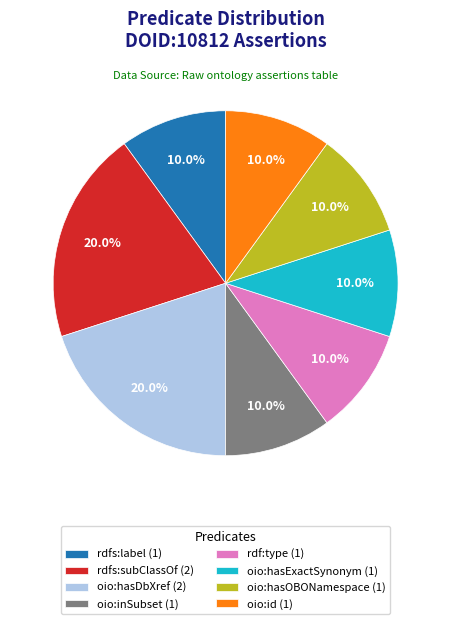

To the nearest percent, what percentage of the pie is rdf:type?

10%